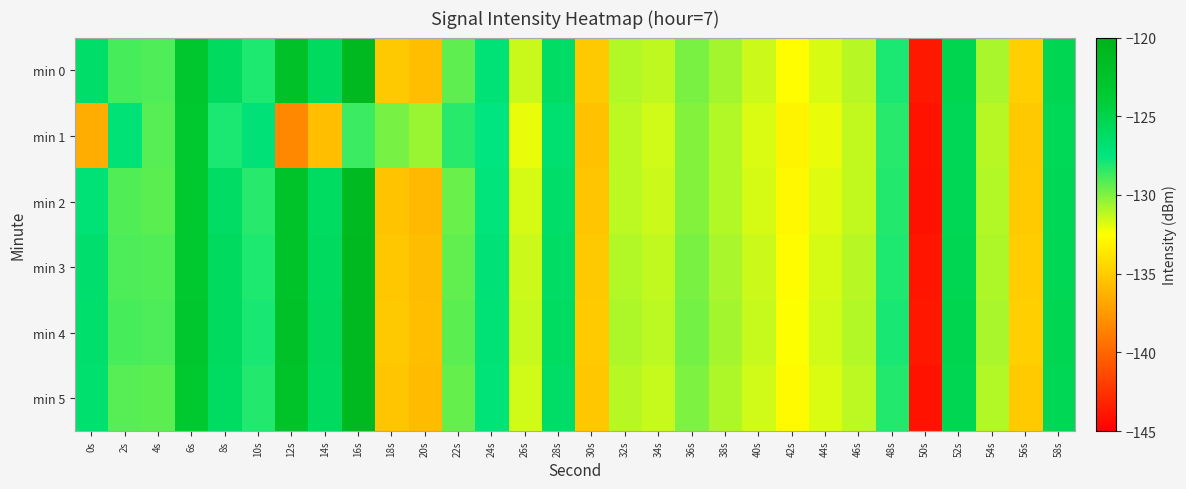

Reading right to left, extract all data points from this chart.

min 0: 58s=-125.3	56s=-134.8	54s=-130.8	52s=-125.2	50s=-143.8	48s=-128.0	46s=-131.1	44s=-131.7	42s=-132.6	40s=-131.5	38s=-130.7	36s=-129.9	34s=-131.3	32s=-131.0	30s=-135.1	28s=-126.2	26s=-131.5	24s=-127.1	22s=-129.4	20s=-135.6	18s=-135.1	16s=-120.9	14s=-125.9	12s=-122.2	10s=-128.1	8s=-126.0	6s=-123.1	4s=-129.0	2s=-128.9	0s=-126.4
min 1: 58s=-125.6	56s=-135.1	54s=-131.1	52s=-125.5	50s=-144.0	48s=-128.3	46s=-131.3	44s=-132.1	42s=-133.0	40s=-131.8	38s=-131.0	36s=-130.1	34s=-131.6	32s=-131.2	30s=-135.5	28s=-126.8	26s=-132.1	24s=-127.5	22s=-128.3	20s=-130.5	18s=-129.8	16s=-128.6	14s=-135.6	12s=-138.3	10s=-127.1	8s=-128.0	6s=-123.3	4s=-129.2	2s=-127.1	0s=-136.5
min 2: 58s=-125.5	56s=-135.0	54s=-131.0	52s=-125.4	50s=-144.1	48s=-128.2	46s=-131.3	44s=-131.9	42s=-132.8	40s=-131.7	38s=-131.0	36s=-130.1	34s=-131.5	32s=-131.2	30s=-135.3	28s=-126.4	26s=-131.7	24s=-127.3	22s=-129.6	20s=-135.9	18s=-135.4	16s=-121.2	14s=-126.1	12s=-122.5	10s=-128.3	8s=-126.2	6s=-123.4	4s=-129.3	2s=-129.1	0s=-127.0
min 3: 58s=-125.4	56s=-134.9	54s=-130.9	52s=-125.3	50s=-143.9	48s=-128.1	46s=-131.1	44s=-131.7	42s=-132.6	40s=-131.5	38s=-130.8	36s=-129.9	34s=-131.3	32s=-131.0	30s=-135.1	28s=-126.2	26s=-131.5	24s=-127.1	22s=-129.4	20s=-135.7	18s=-135.2	16s=-121.0	14s=-125.9	12s=-122.3	10s=-128.1	8s=-126.0	6s=-123.2	4s=-129.1	2s=-129.0	0s=-126.6
min 4: 58s=-125.3	56s=-134.8	54s=-130.8	52s=-125.2	50s=-143.8	48s=-128.0	46s=-131.0	44s=-131.6	42s=-132.5	40s=-131.4	38s=-130.7	36s=-129.8	34s=-131.2	32s=-130.9	30s=-135.0	28s=-126.1	26s=-131.4	24s=-127.0	22s=-129.3	20s=-135.6	18s=-135.1	16s=-120.9	14s=-125.8	12s=-122.2	10s=-128.0	8s=-125.9	6s=-123.1	4s=-129.0	2s=-128.9	0s=-126.5
min 5: 58s=-125.4	56s=-135.0	54s=-131.0	52s=-125.3	50s=-144.0	48s=-128.2	46s=-131.2	44s=-131.8	42s=-132.7	40s=-131.6	38s=-130.9	36s=-130.0	34s=-131.4	32s=-131.1	30s=-135.2	28s=-126.3	26s=-131.6	24s=-127.2	22s=-129.5	20s=-135.8	18s=-135.3	16s=-121.1	14s=-126.0	12s=-122.4	10s=-128.2	8s=-126.1	6s=-123.3	4s=-129.3	2s=-129.2	0s=-126.7